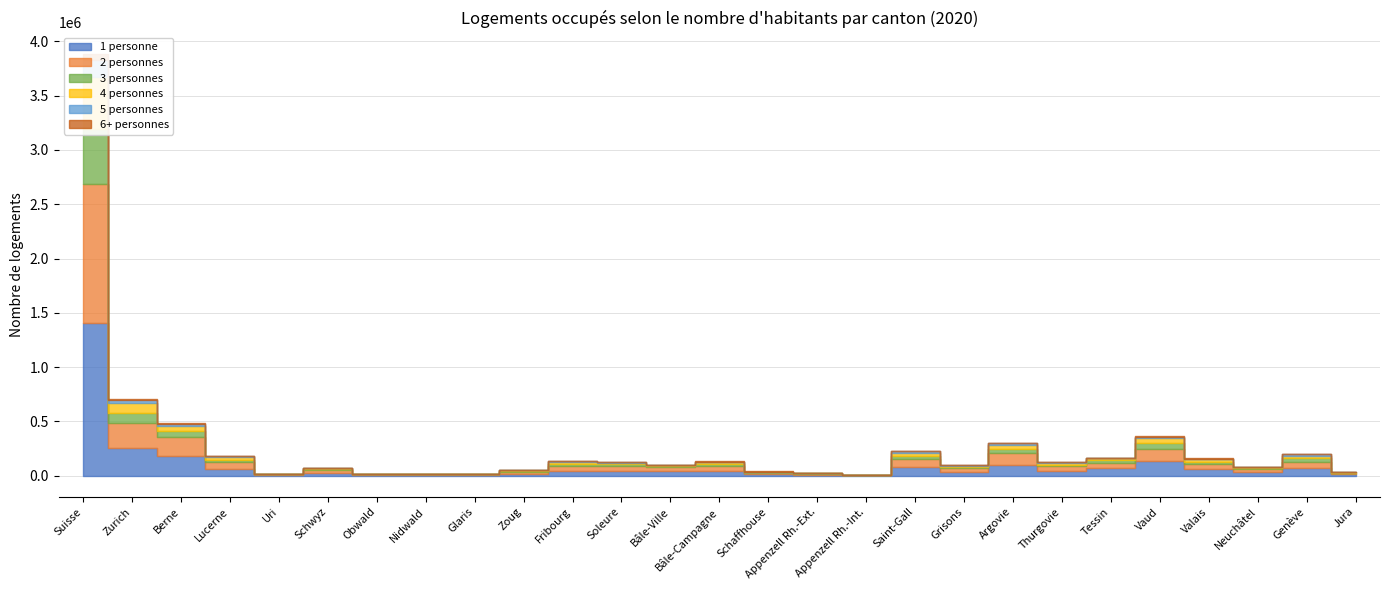

True or false: 5 personnes and 4 personnes cross at least once.

False